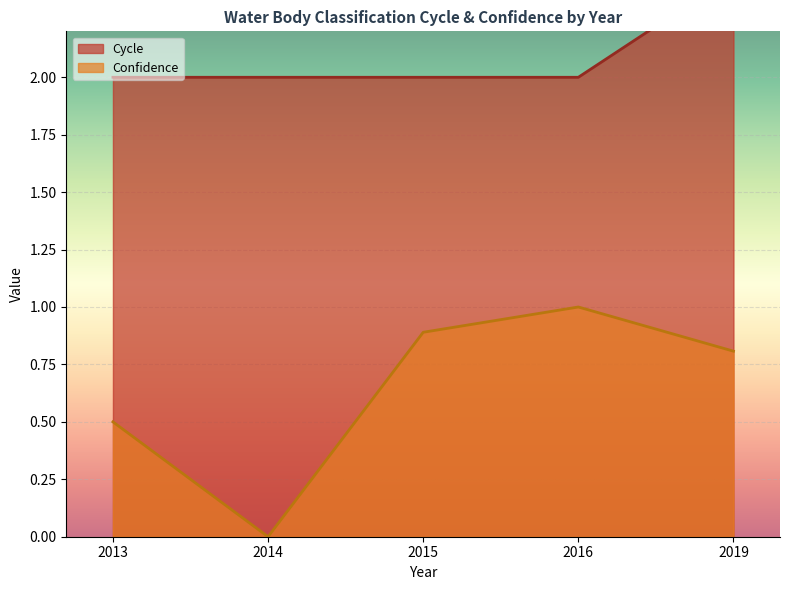

True or false: Confidence and Cycle cross at least once.

False